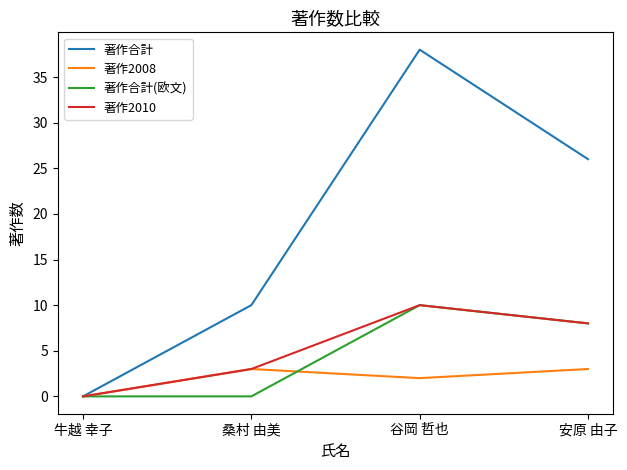

Which series has the largest total across all categories?

著作合計